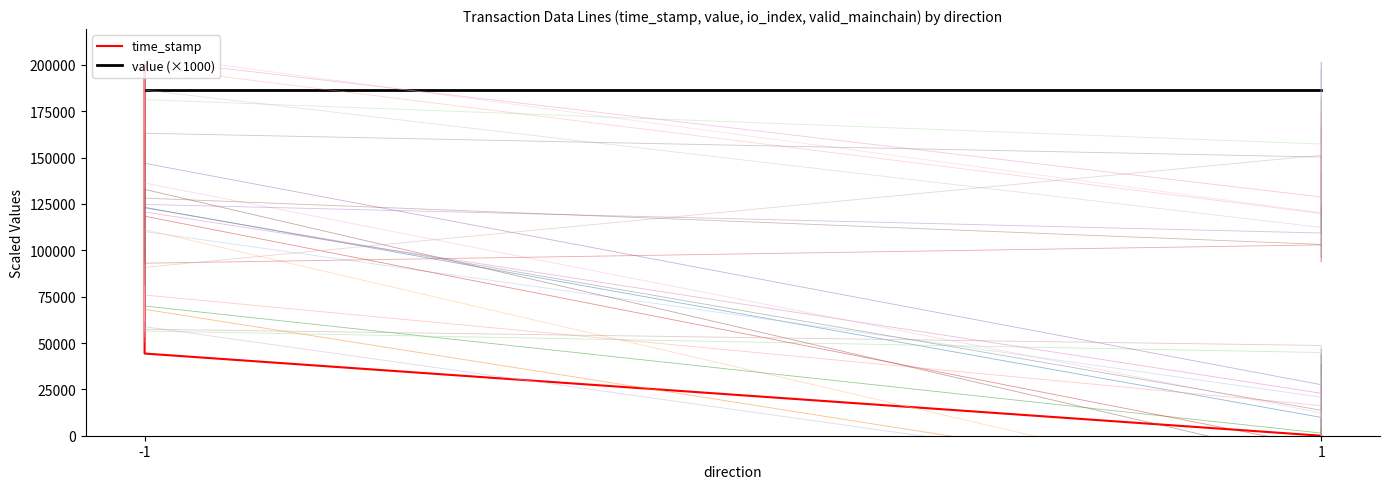

Which label corresponds to the smallest value in the chart?

1